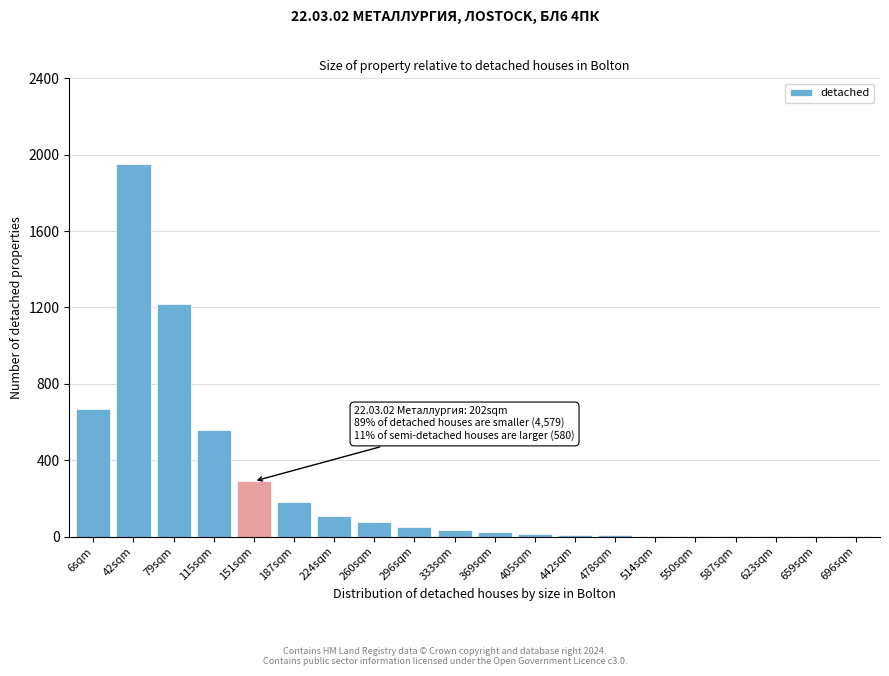

At which label is the value closest to 975?

79sqm